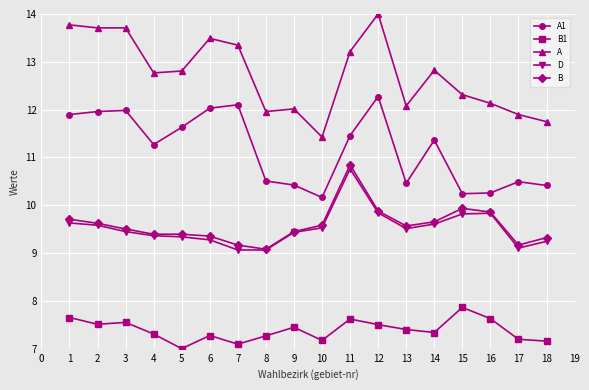

At how many categories does at least one series exceed 7?

18